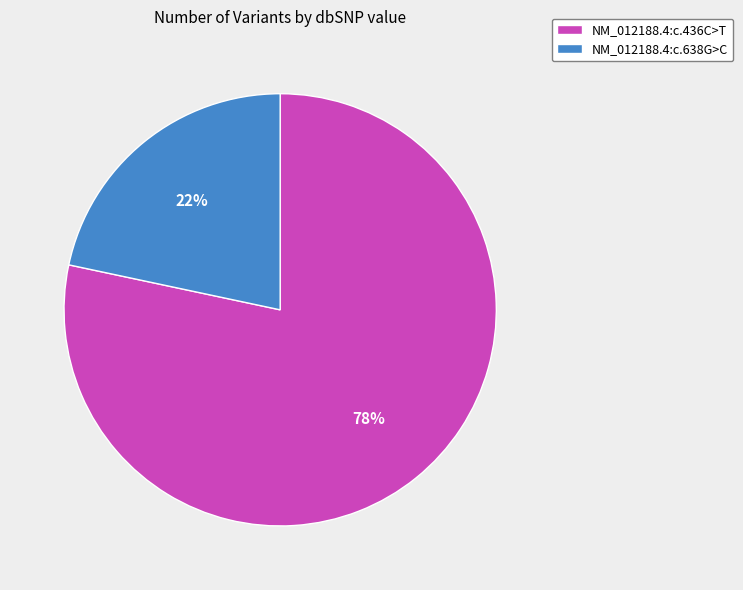

Does NM_012188.4:c.436C>T account for over 50% of the chart?

Yes